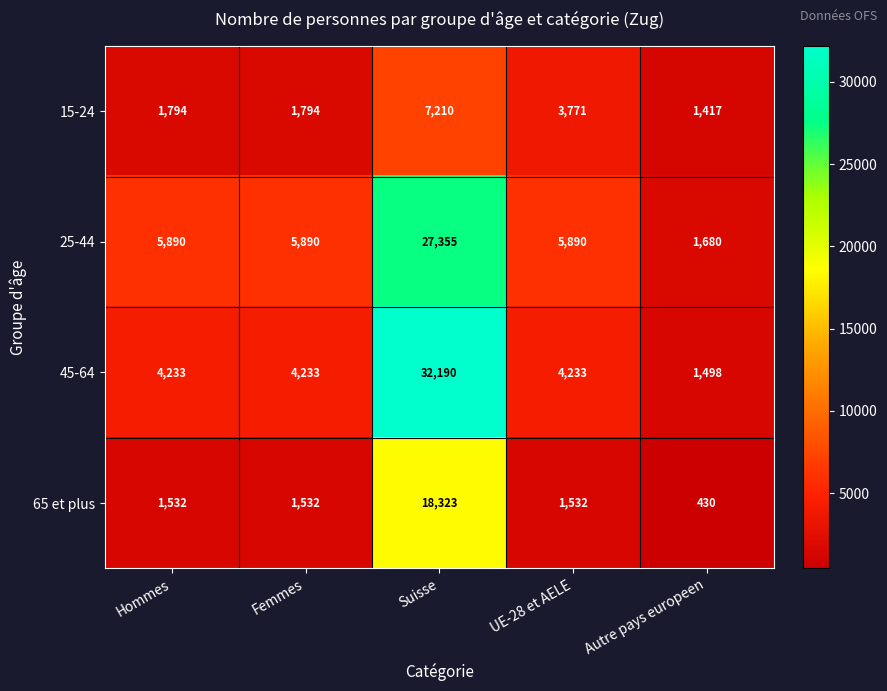

Reading left to right, what are all the values shown in this chart?

15-24: Hommes=1794	Femmes=1794	Suisse=7210	UE-28 et AELE=3771	Autre pays europeen=1417
25-44: Hommes=5890	Femmes=5890	Suisse=27355	UE-28 et AELE=5890	Autre pays europeen=1680
45-64: Hommes=4233	Femmes=4233	Suisse=32190	UE-28 et AELE=4233	Autre pays europeen=1498
65 et plus: Hommes=1532	Femmes=1532	Suisse=18323	UE-28 et AELE=1532	Autre pays europeen=430